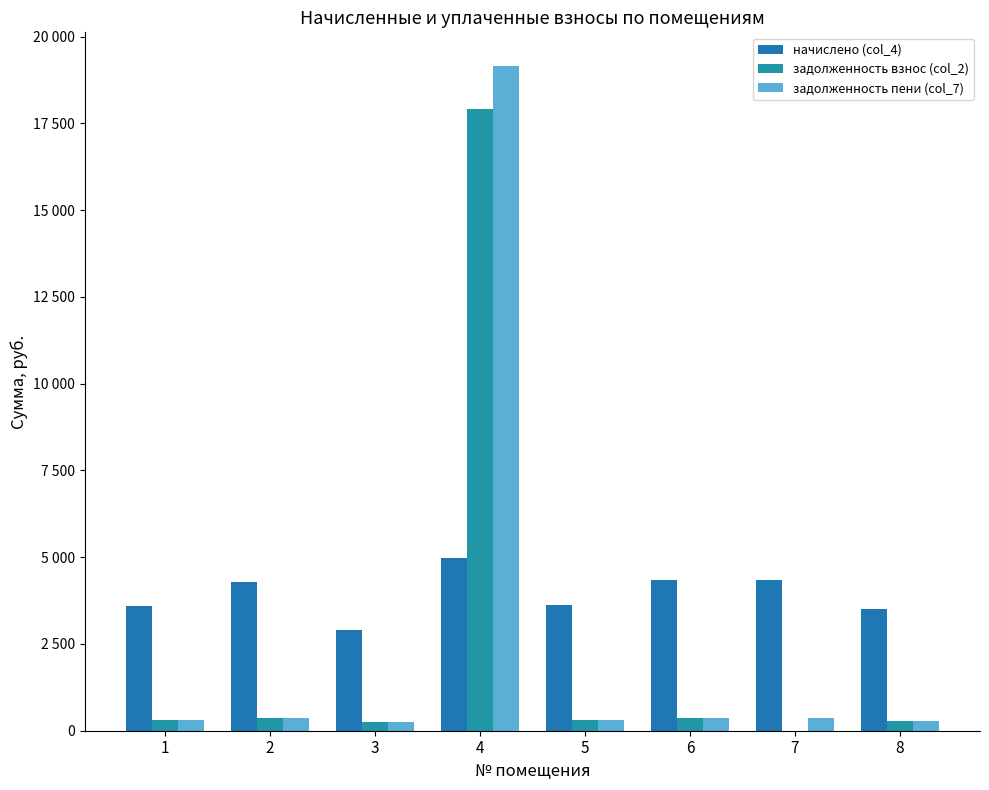

Reading left to right, list all the values displayed in this chart.

начислено (col_4): 3598.6	4293.2	2892.6	4965.1	3632.8	4350.2	4338.8	3518.9
задолженность взнос (col_2): 299.9	357.8	241.1	17920.8	302.7	362.5	0.0	293.2
задолженность пени (col_7): 299.9	357.8	241.1	19162.1	302.7	362.5	361.6	293.2